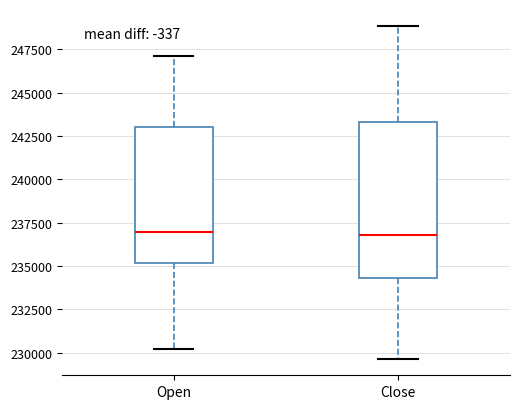

Reading left to right, read every box against the y-axis: the position of its median line, the range the box covers, and the ends of its whiskers. The values are not printed on the chart, so give them approximately, as read against the axis.

Open: median 237000, box 235000 to 243000, whiskers 230000 to 247000
Close: median 237000, box 234500 to 243500, whiskers 229500 to 249000